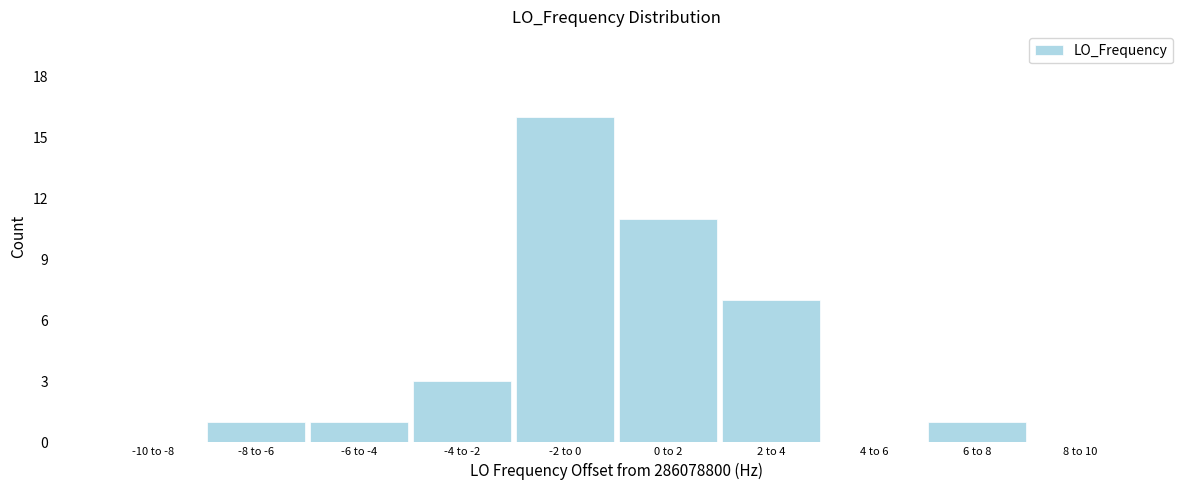

Reading left to right, list all the values displayed in this chart.

-10 to -8=0	-8 to -6=1	-6 to -4=1	-4 to -2=3	-2 to 0=16	0 to 2=11	2 to 4=7	4 to 6=0	6 to 8=1	8 to 10=0